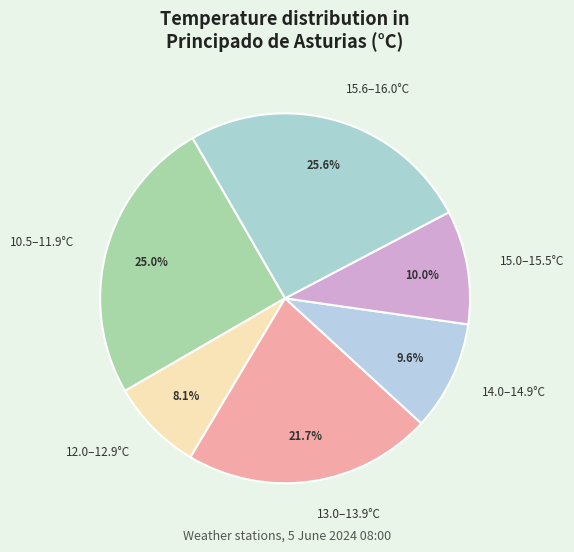

What is the ratio of the value at 12.0–12.9°C to the value at 15.6–16.0°C?

0.3